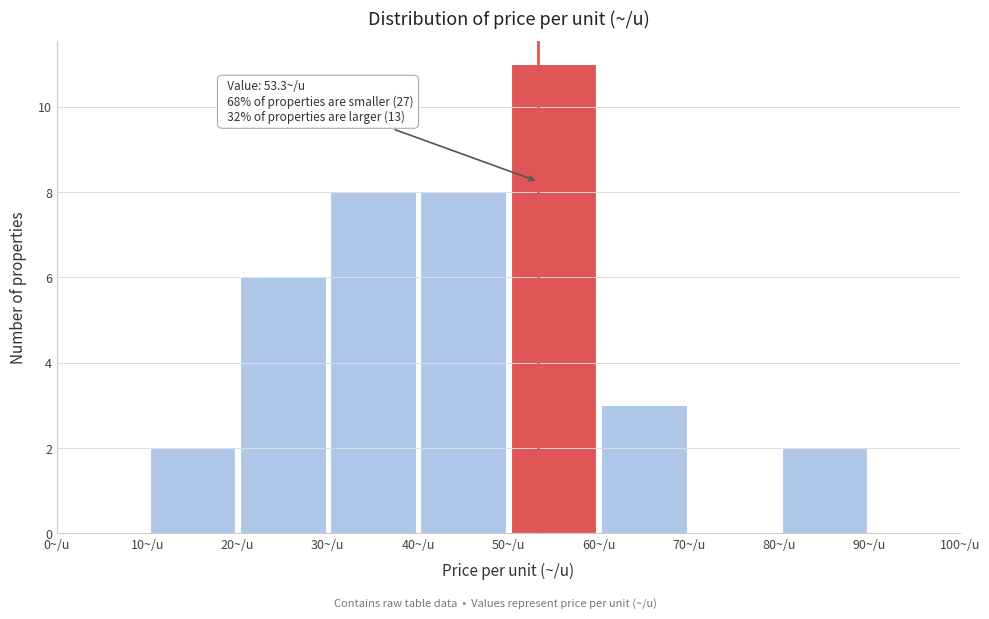

Which range on the x-axis has the tallest bar?

50 to 60